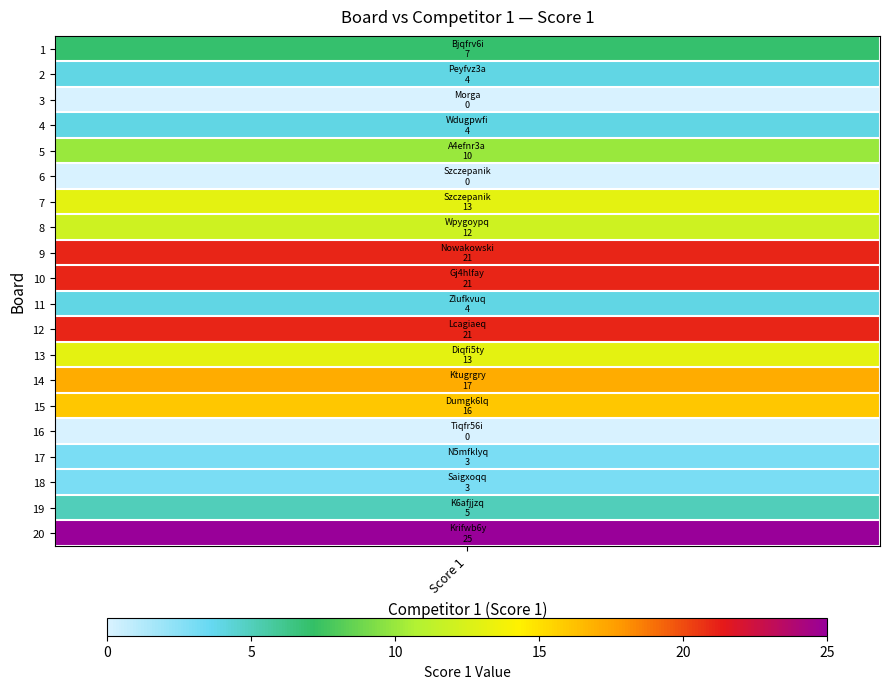

What is the greatest value displayed?

25